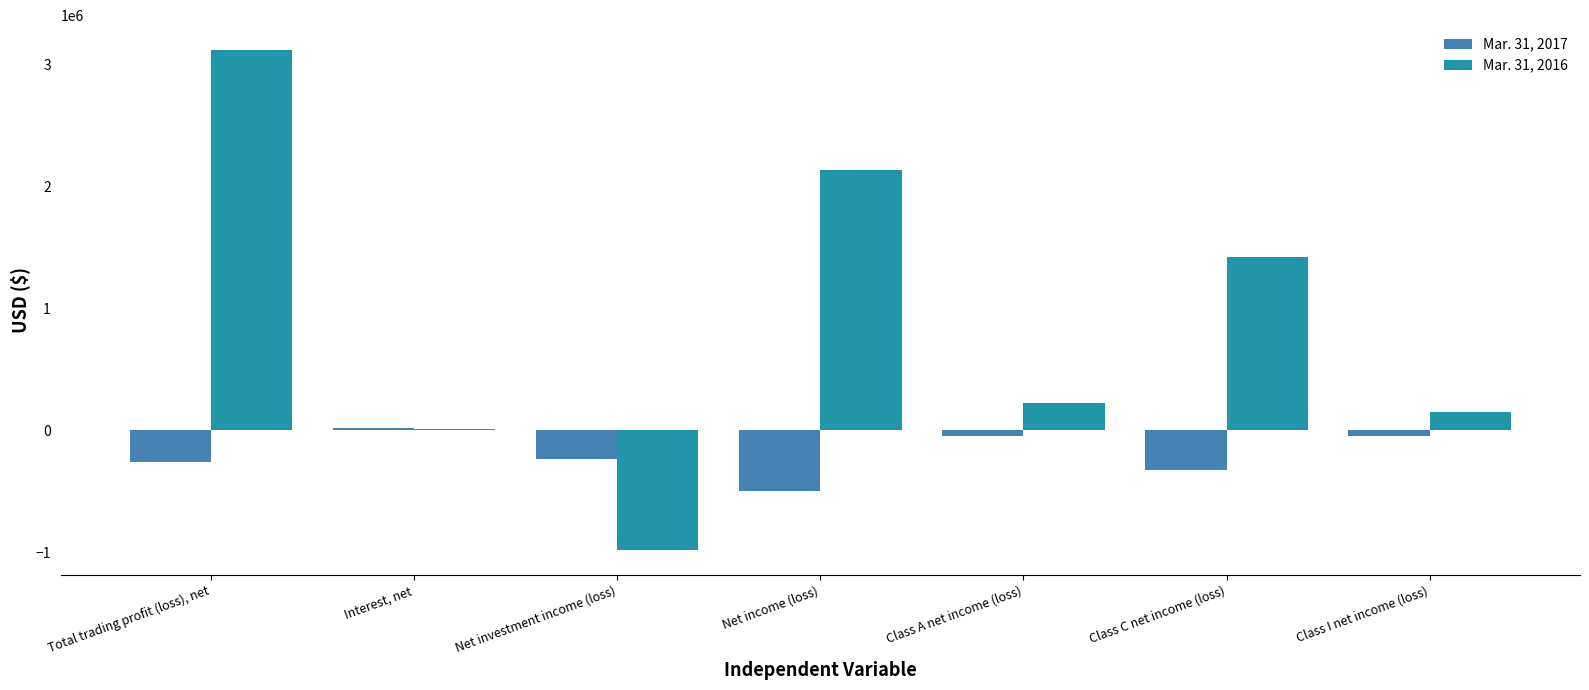

Between Total trading profit (loss), net and Class C net income (loss), which series saw the biggest shift?

Mar. 31, 2016